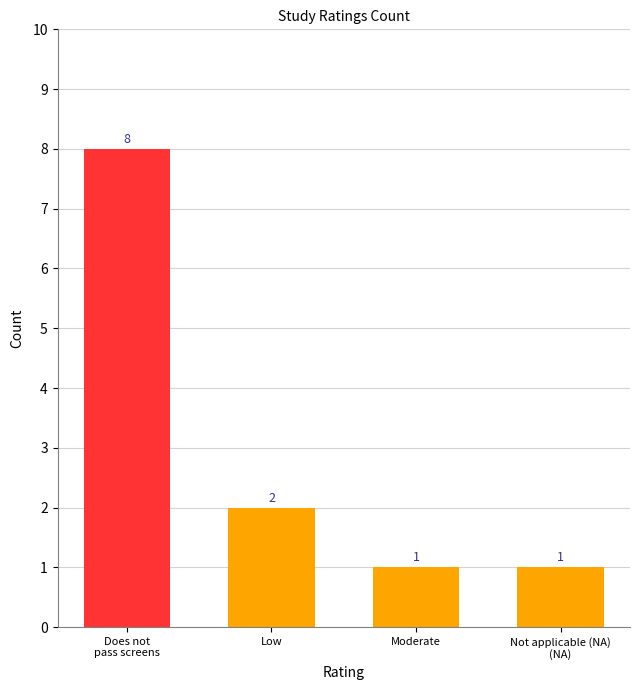

How many categories are shown in the chart?

4